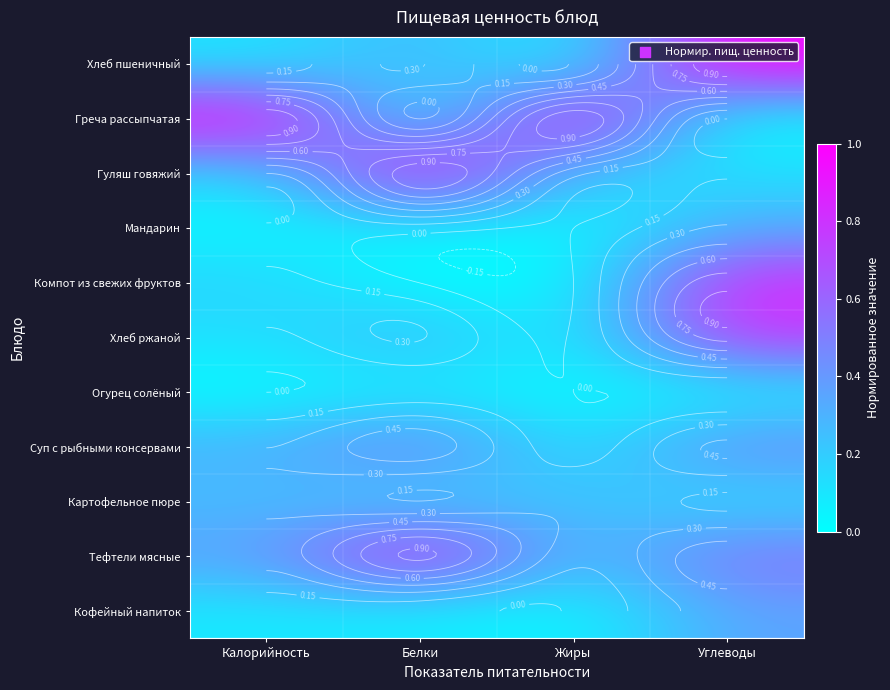

What is the sum of the Картофельное пюре values at Углеводы and Белки?

0.3